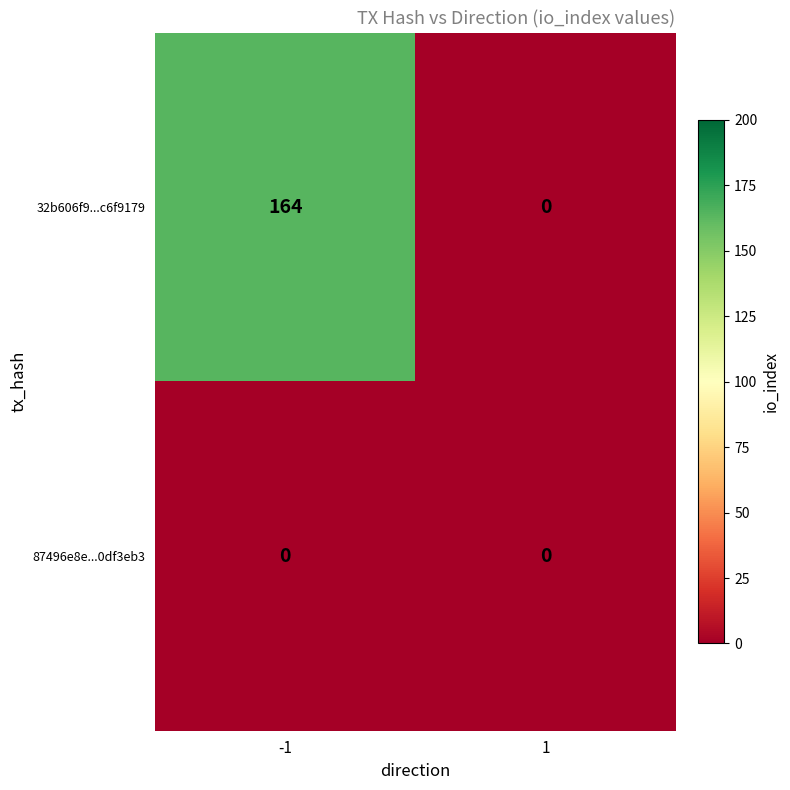

At which category is the sum across all series the highest?

-1